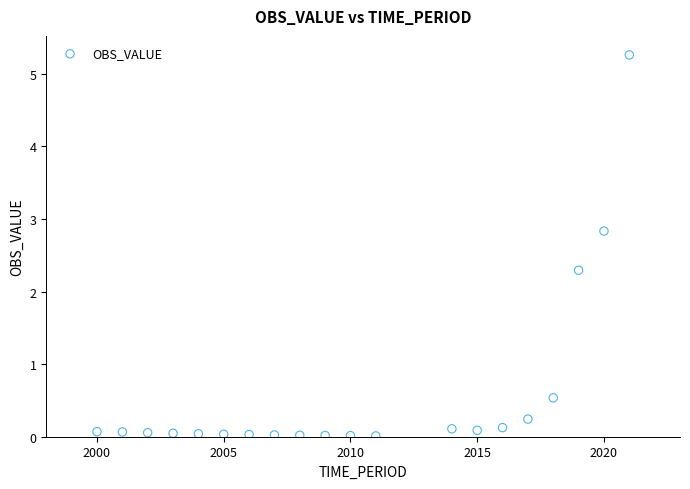

What Y value in the scatter plot is closest to 2?

2.3